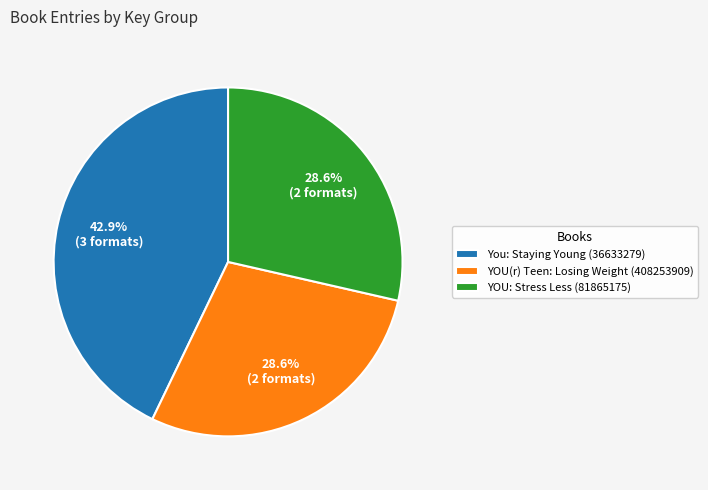

Which slice is the largest?

You: Staying Young (36633279)